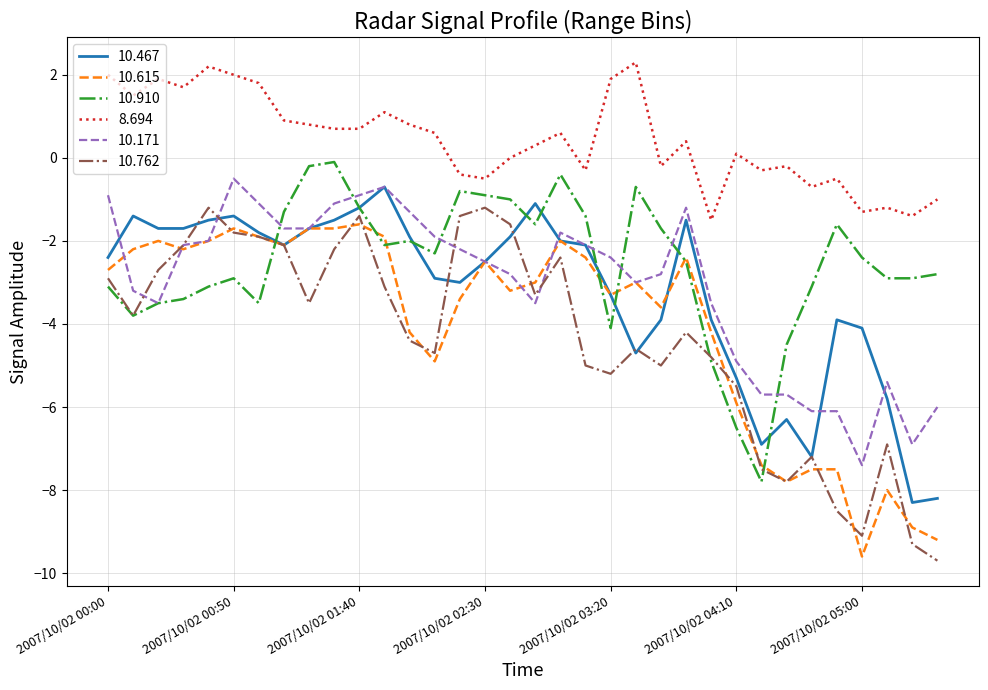

What is the difference between the second highest and minimum values in the 10.171 series?

6.7